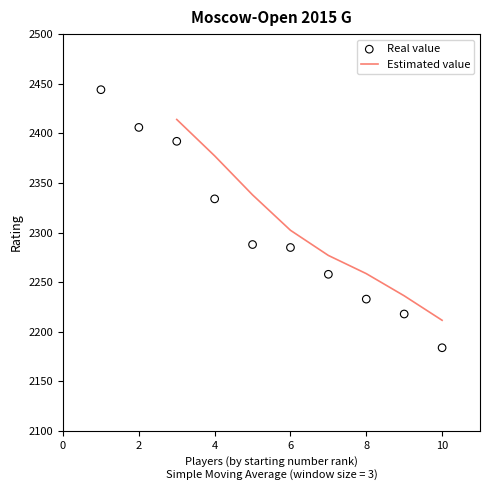

True or false: Estimated value has a value of 3434.3 at 10.

False